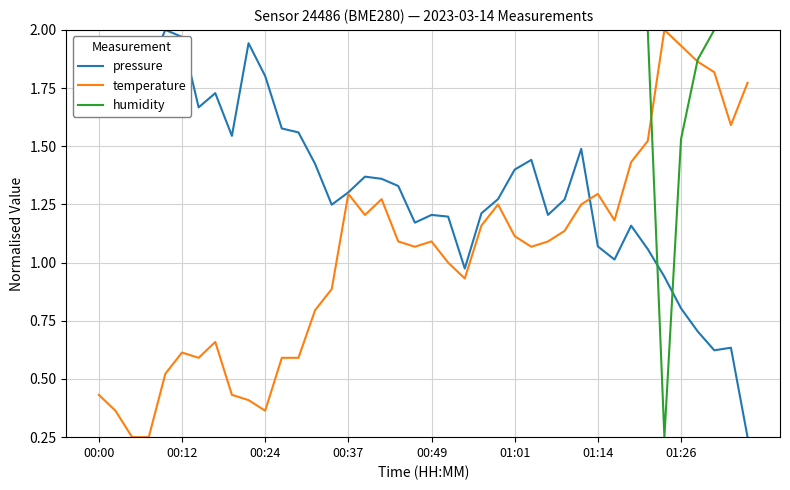

Which series has the largest total across all categories?

humidity